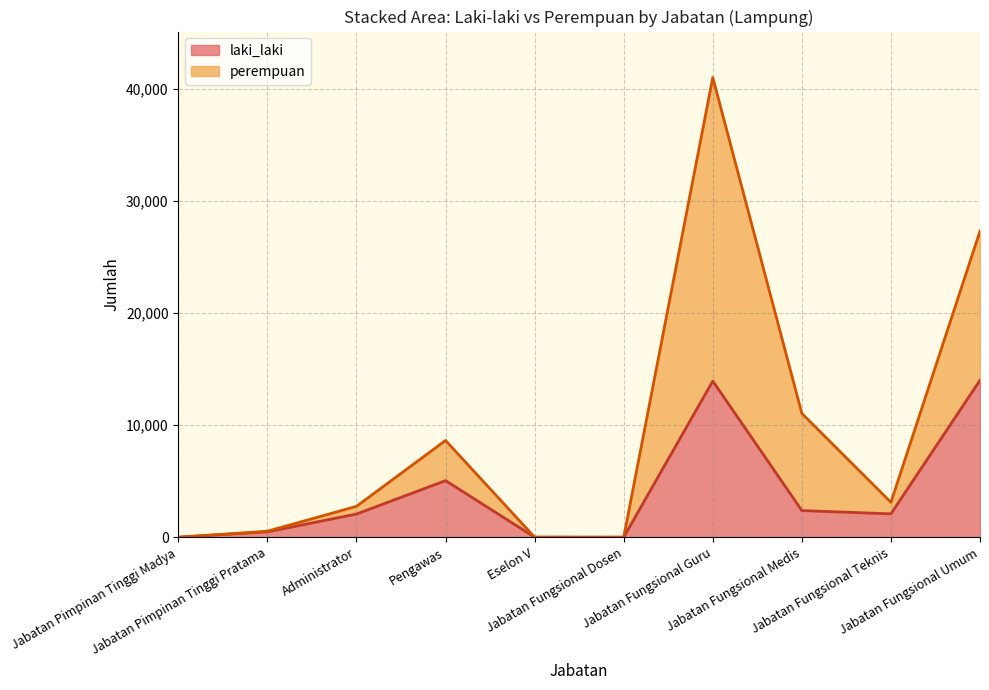

Is the value of perempuan at Jabatan Fungsional Guru greater than the value of laki_laki at Jabatan Fungsional Dosen?

Yes